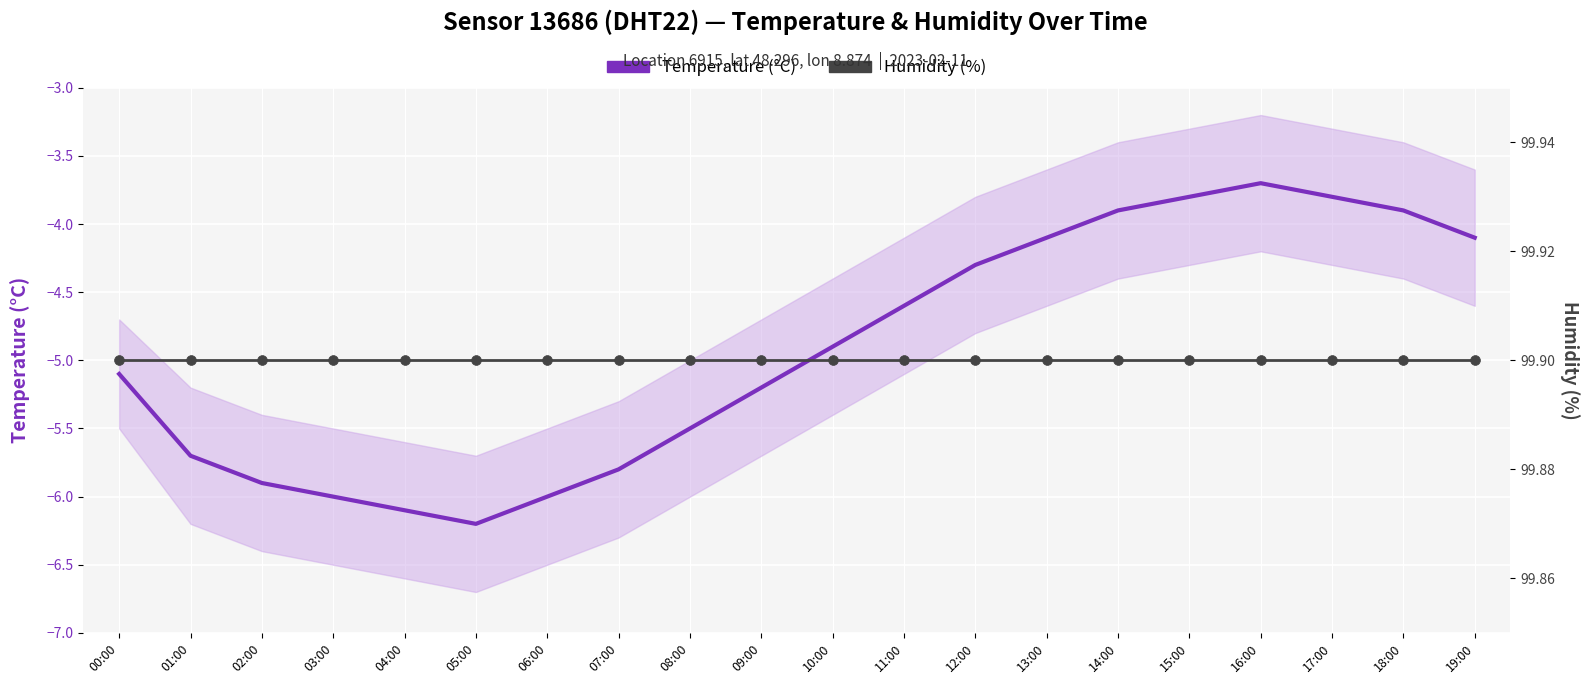

Which series has the largest total across all categories?

Humidity (%)